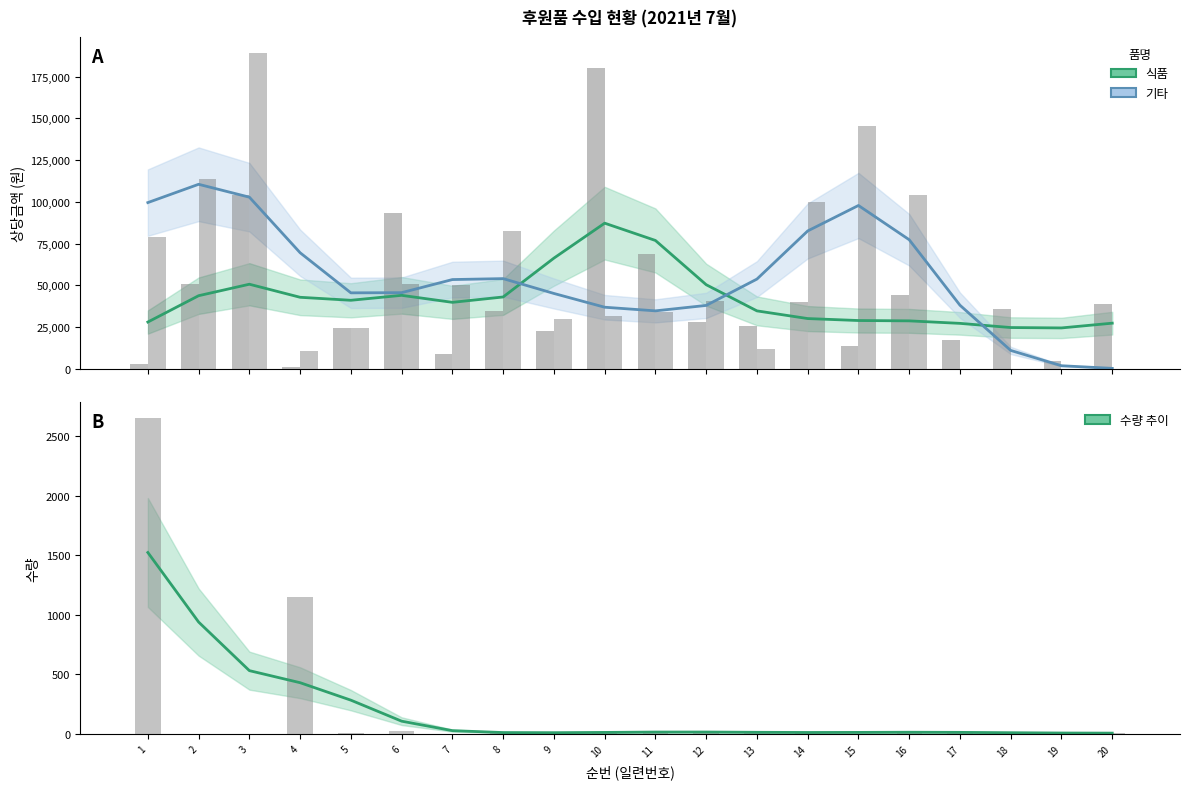

Reading left to right, extract all data points from this chart.

식품: 1=27919.2	2=43704.5	3=50589.8	4=42757.2	5=40962.8	6=43934.1	7=39728.7	8=42947.1	9=66235.6	10=87195.0	11=76829.0	12=50302.3	13=34607.6	14=30002.6	15=28822.3	16=28621.6	17=27122.6	18=24617.3	19=24385.7	20=27235.1
기타: 1=99537.9	2=110505.3	3=102784.6	4=69467.0	5=45420.8	6=45530.0	7=53388.3	8=53951.8	9=45054.6	10=36800.1	11=34624.1	12=37881.4	13=53675.7	14=82527.4	15=97802.8	16=77265.4	17=37998.2	18=10889.2	19=1714.4	20=148.0
수량 (예측): 1=1523.1	2=939.8	3=532.1	4=430.8	5=284.3	6=108.1	7=28.6	8=12.6	9=11.6	10=13.7	11=16.8	12=17.0	13=14.7	14=13.3	15=14.0	16=15.3	17=14.2	18=11.3	19=8.8	20=7.9
수량: 1=2650.0	2=3.0	3=3.0	4=1152.0	5=12.0	6=23.0	7=2.0	8=16.0	9=10.0	10=6.0	11=27.0	12=18.0	13=11.0	14=16.0	15=4.0	16=29.0	17=7.0	18=18.0	19=1.0	20=10.0